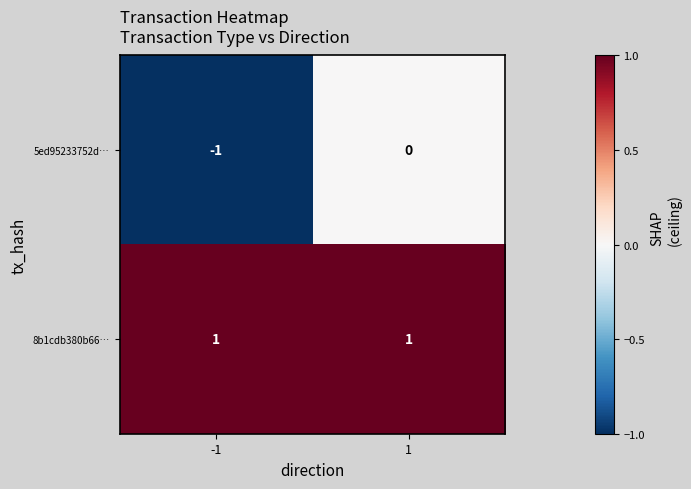

At -1, list the series in order from largest to smallest.

8b1cdb380b66…, 5ed95233752d…